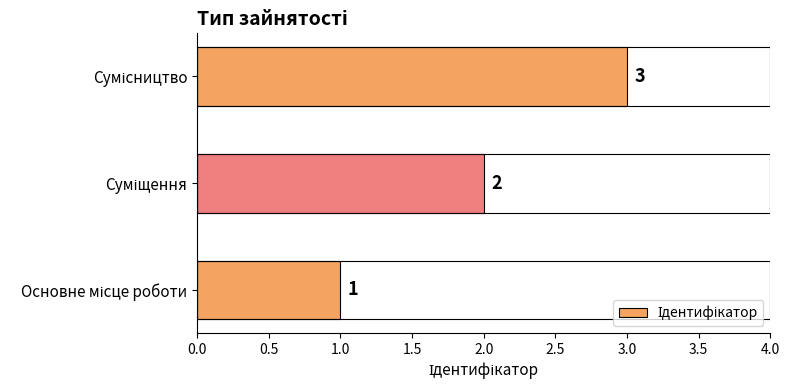

What is the greatest value displayed?

3